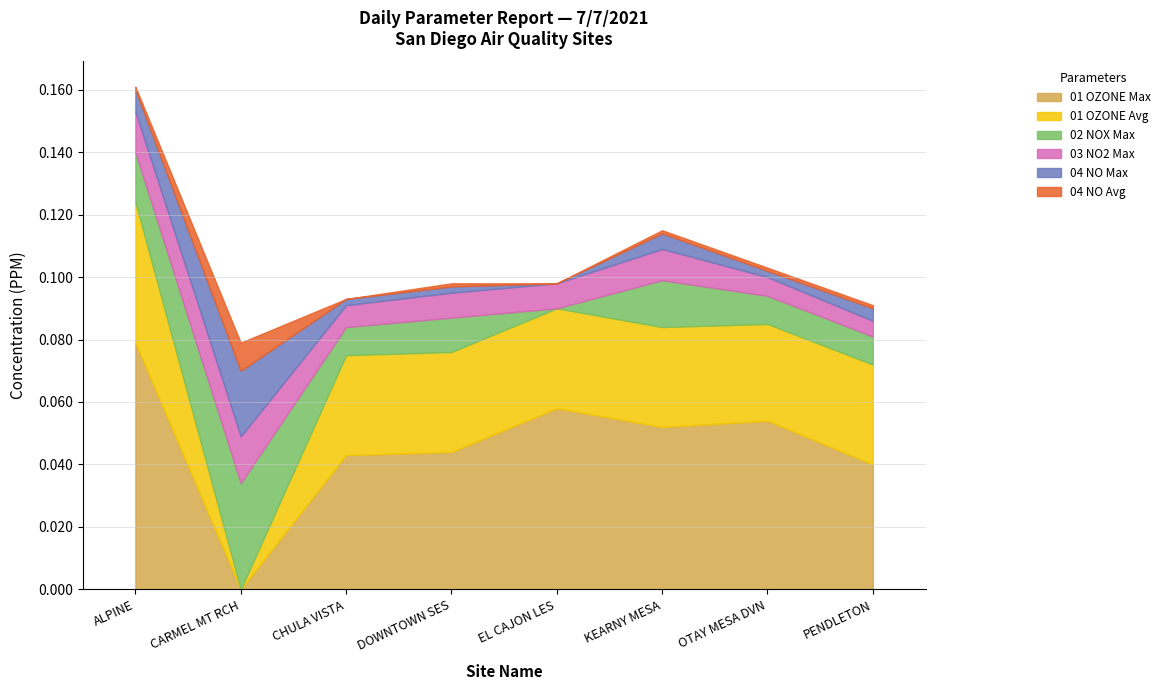

True or false: 04 NO Avg and 02 NOX Max cross at least once.

False